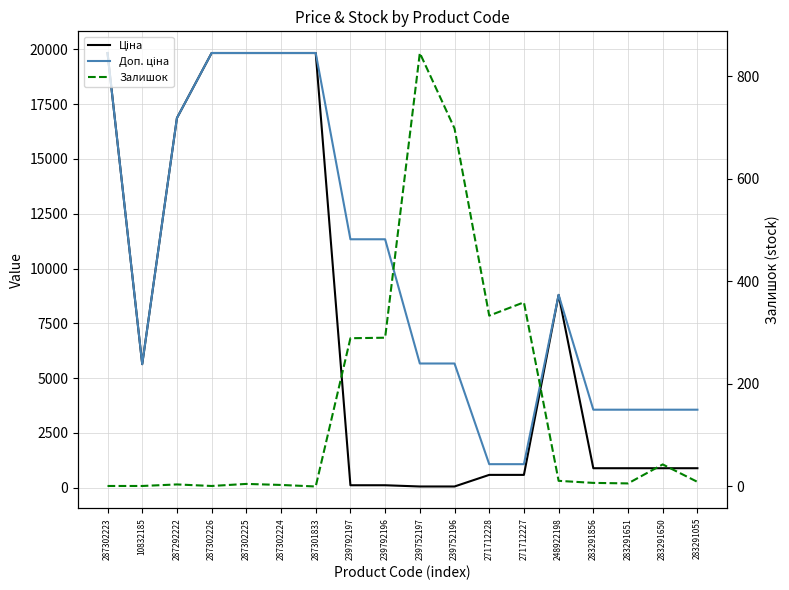

Does the chart display data point markers on the line(s)?

No